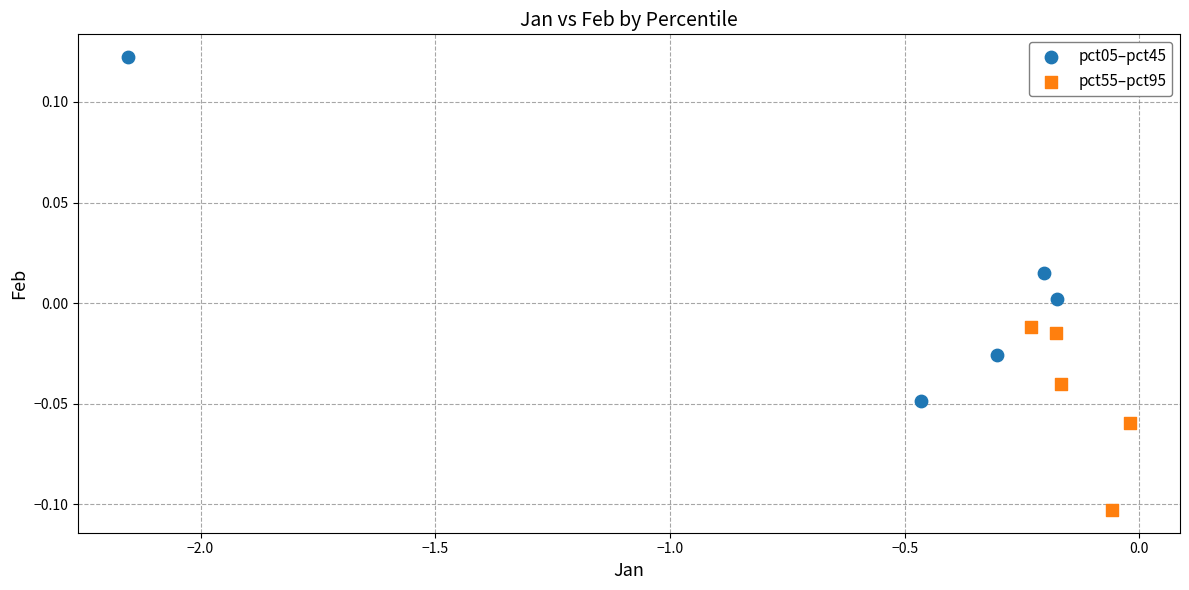

Which series contains the lowest Y value?

pct55–pct95